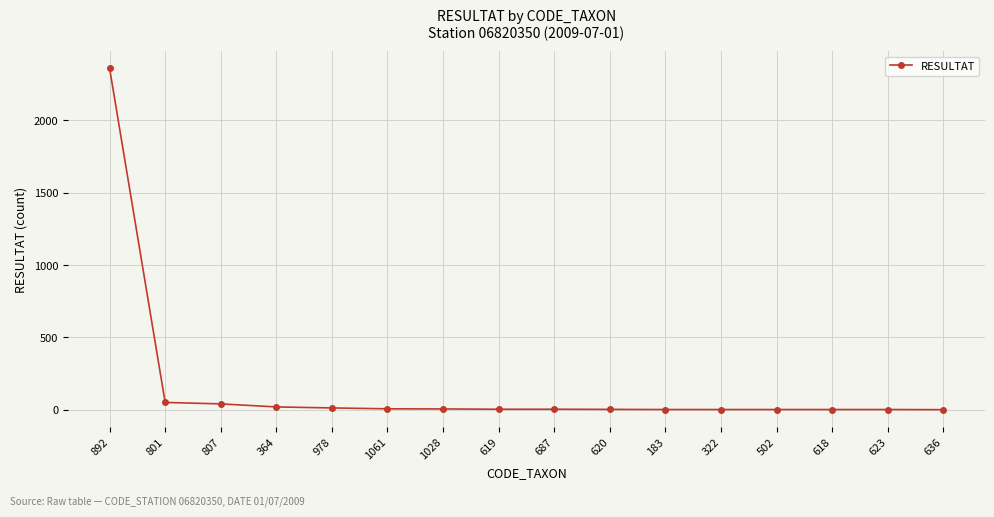

Count the number of categories in the chart.

16